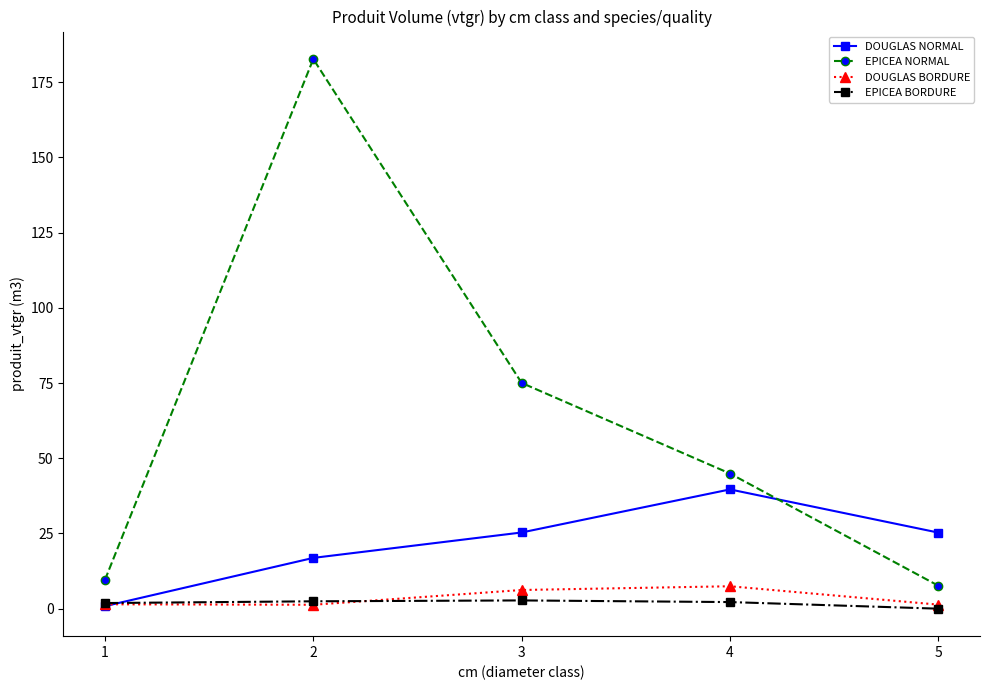

How many intersections are there between EPICEA NORMAL and DOUGLAS NORMAL?

1